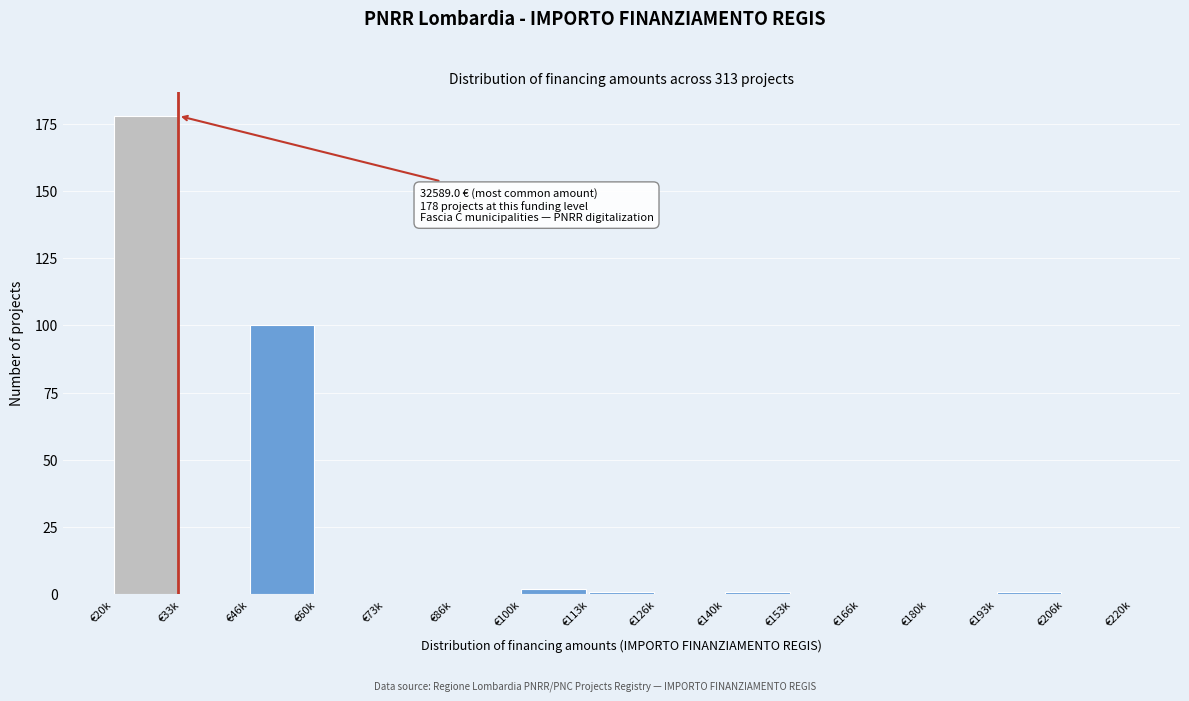

Reading left to right, extract all data points from this chart.

€20k=178	€33k=0	€46k=100	€60k=0	€73k=0	€86k=0	€100k=2	€113k=1	€126k=0	€140k=1	€153k=0	€166k=0	€180k=0	€193k=1	€206k=0